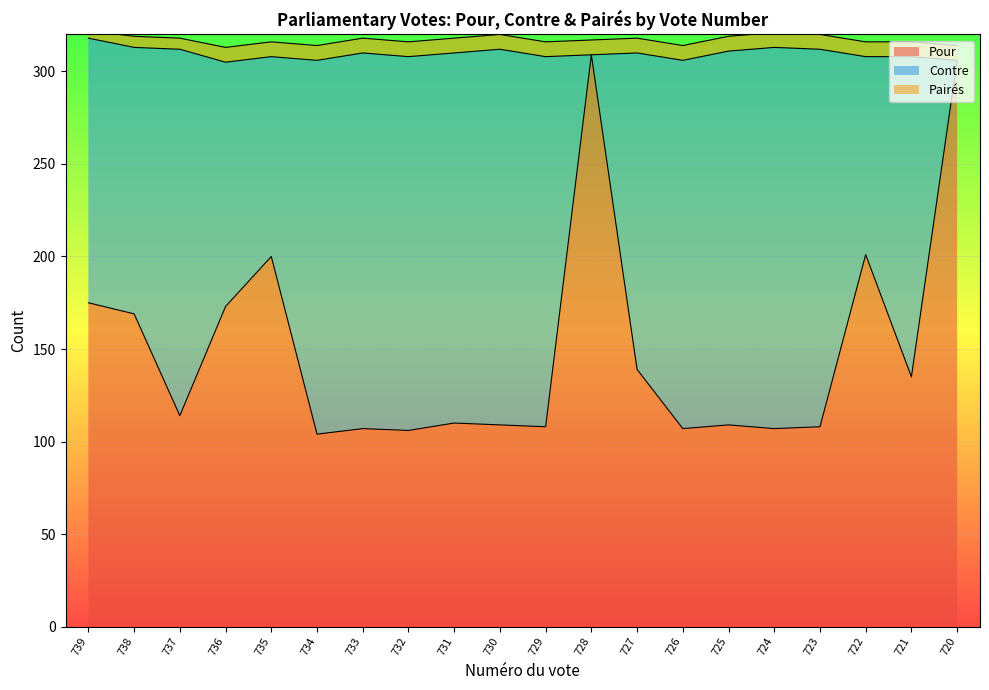

What is the approximate value of Contre at 727, to the nearest 10?

170